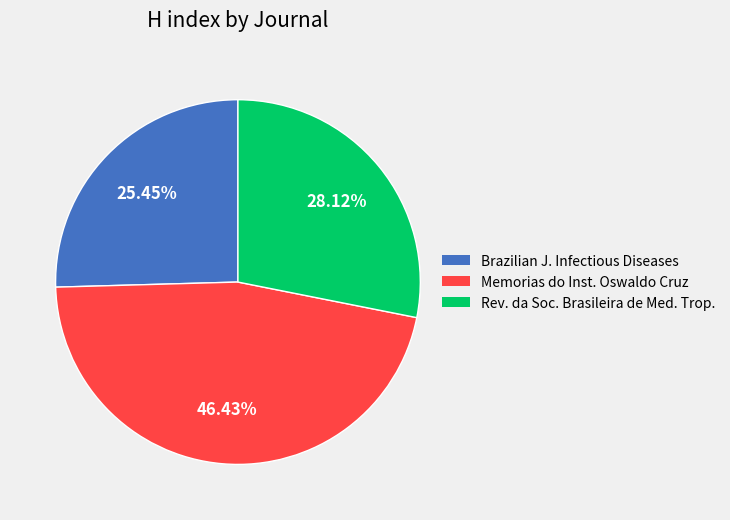

To the nearest percent, what is the average slice percentage?

33%